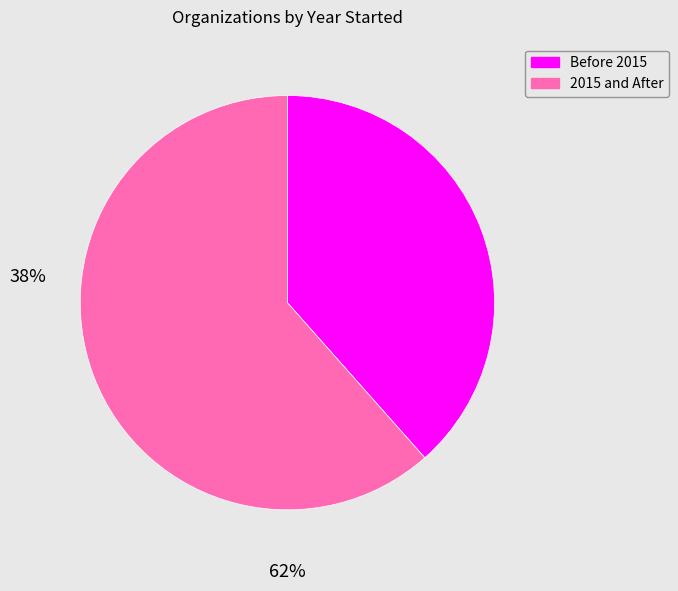

Is there any slice that represents more than half of the pie?

Yes